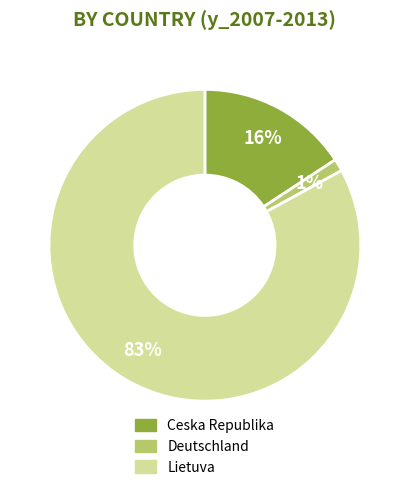

Rank the categories by value from highest to lowest.

Lietuva, Ceska Republika, Deutschland